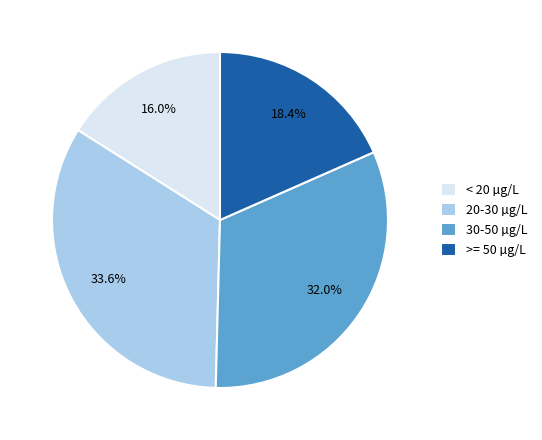

Count the number of slices in the pie.

4